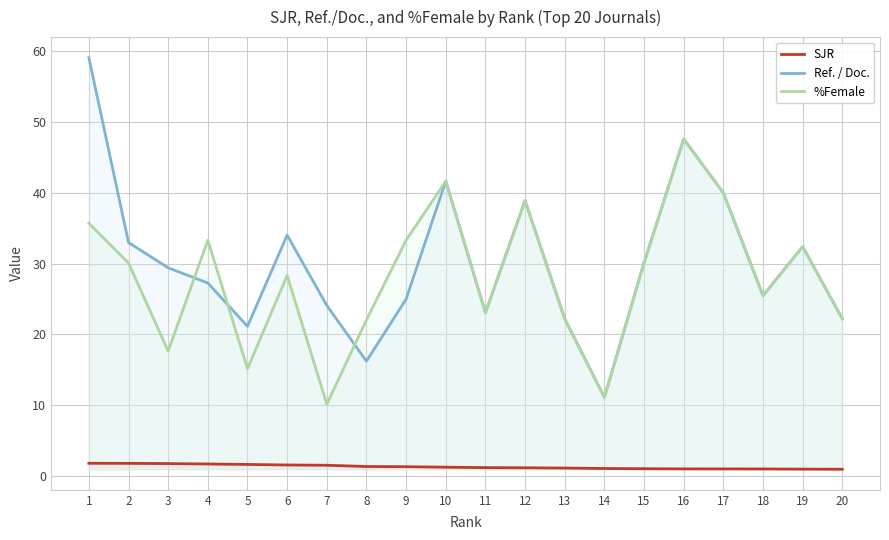

True or false: SJR and %Female cross at least once.

False